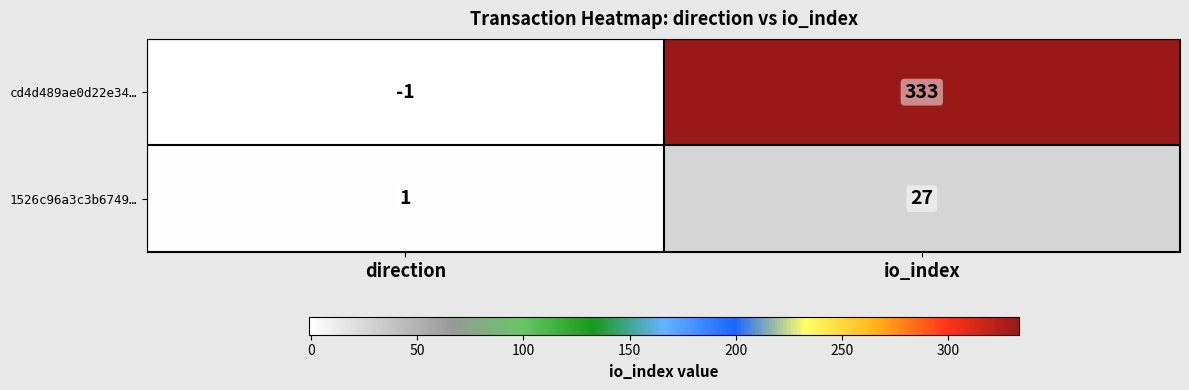

What is the sum of all 1526c96a3c3b6749… values?

28